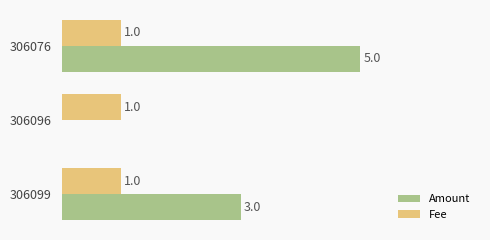

Which series has the largest range (max minus min)?

Amount